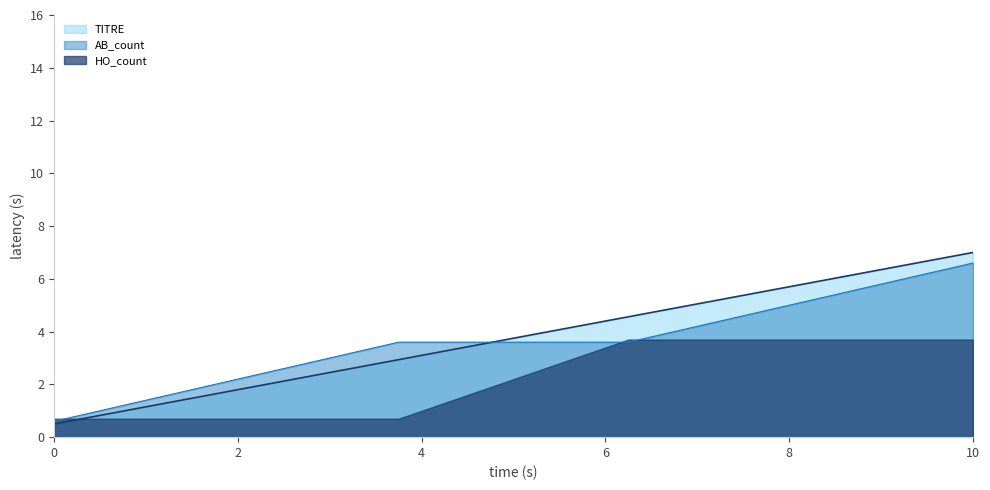

Which category has the lowest value in the AB_count series?

0